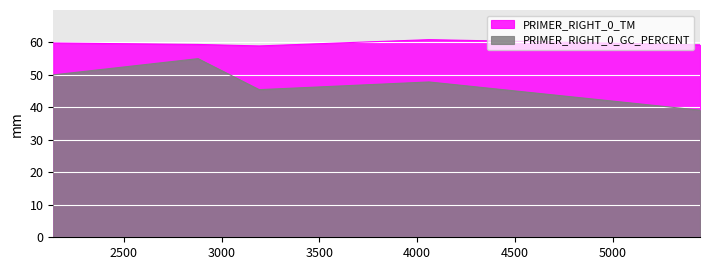

Where is the first local minimum for PRIMER_RIGHT_0_GC_PERCENT?

3192